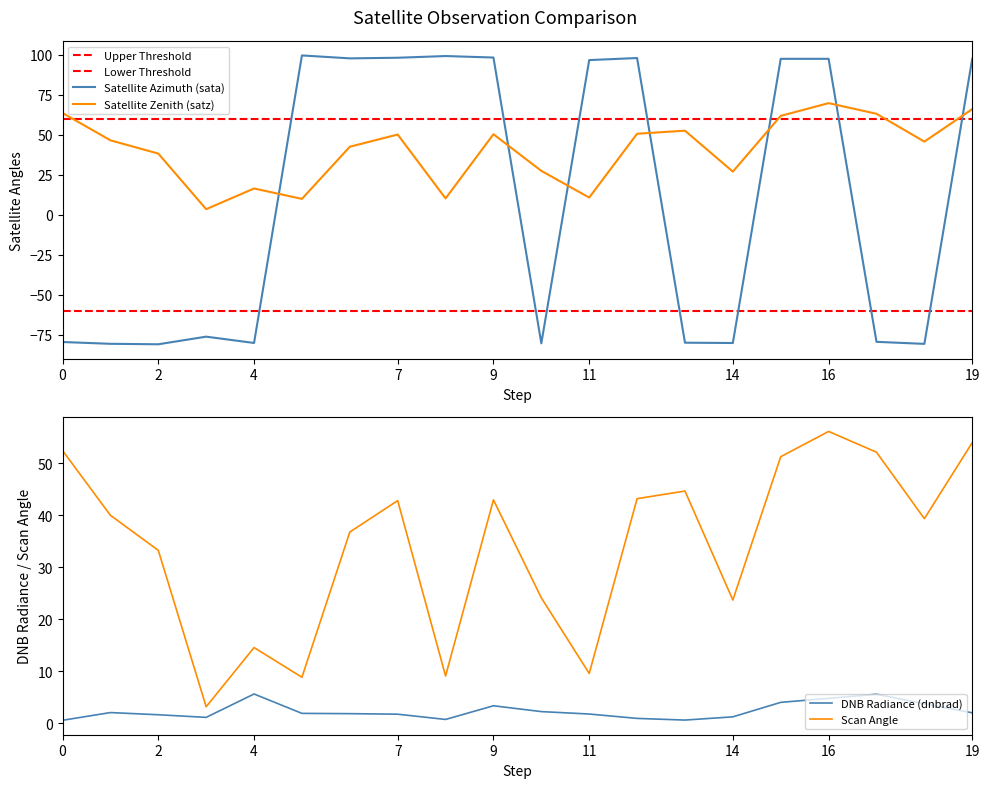

True or false: Scan Angle and DNB Radiance (dnbrad) intersect in this chart.

False